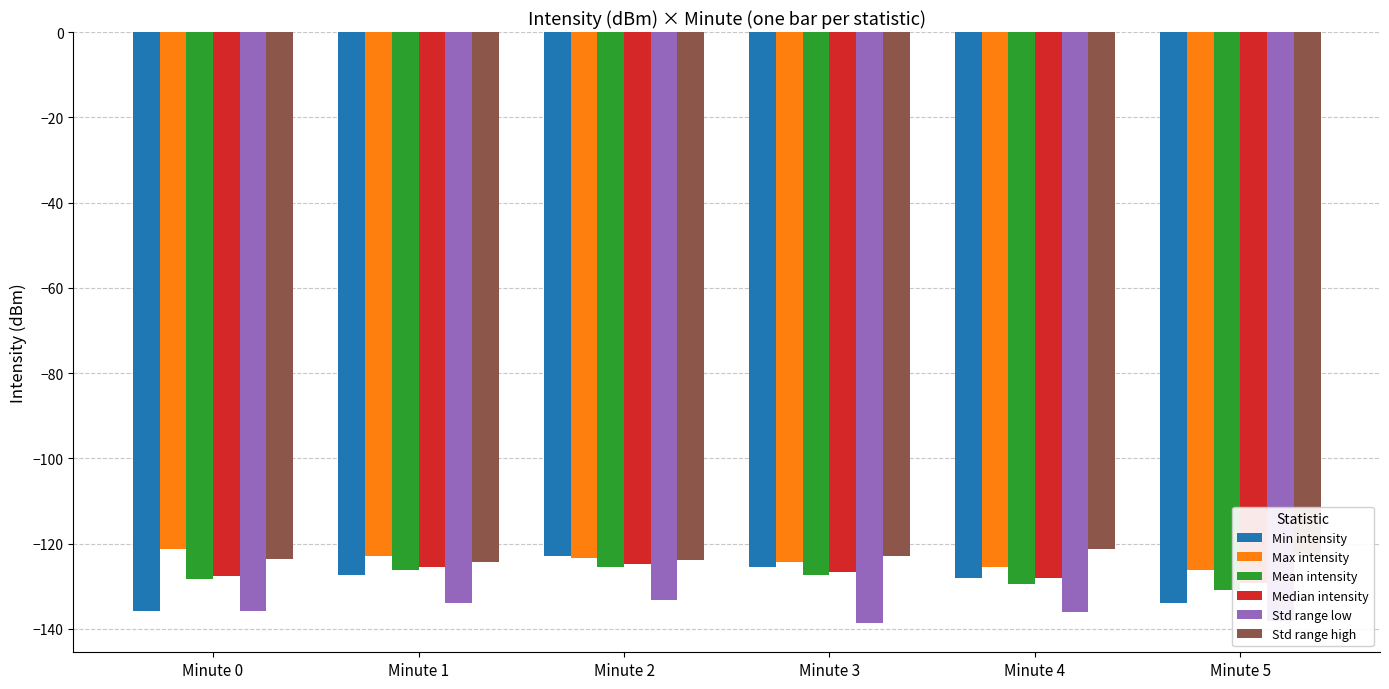

Reading left to right, extract all data points from this chart.

Min intensity: Minute 0=-135.9	Minute 1=-127.3	Minute 2=-122.9	Minute 3=-125.4	Minute 4=-128.0	Minute 5=-133.9
Max intensity: Minute 0=-121.2	Minute 1=-122.9	Minute 2=-123.3	Minute 3=-124.3	Minute 4=-125.6	Minute 5=-126.1
Mean intensity: Minute 0=-128.4	Minute 1=-126.2	Minute 2=-125.6	Minute 3=-127.3	Minute 4=-129.4	Minute 5=-130.9
Median intensity: Minute 0=-127.6	Minute 1=-125.4	Minute 2=-124.7	Minute 3=-126.7	Minute 4=-128.1	Minute 5=-129.2
Std range low: Minute 0=-135.9	Minute 1=-133.9	Minute 2=-133.3	Minute 3=-138.6	Minute 4=-136.1	Minute 5=-138.2
Std range high: Minute 0=-123.7	Minute 1=-124.3	Minute 2=-123.9	Minute 3=-122.9	Minute 4=-121.2	Minute 5=-122.9